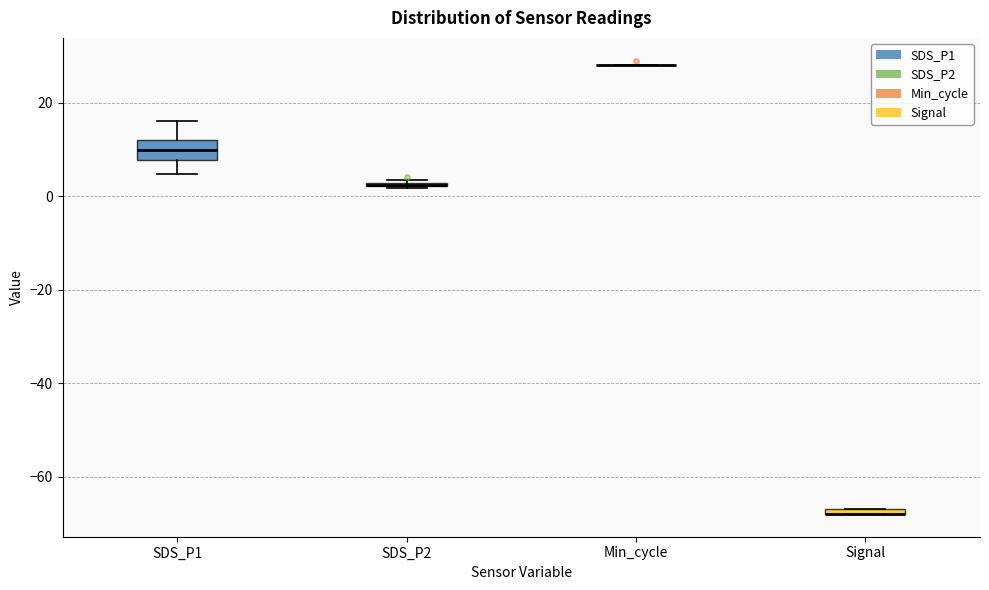

Where does the lower whisker of the box for SDS_P1 end on the y-axis? The values are not printed on the chart, so give them approximately, as read against the axis.

4